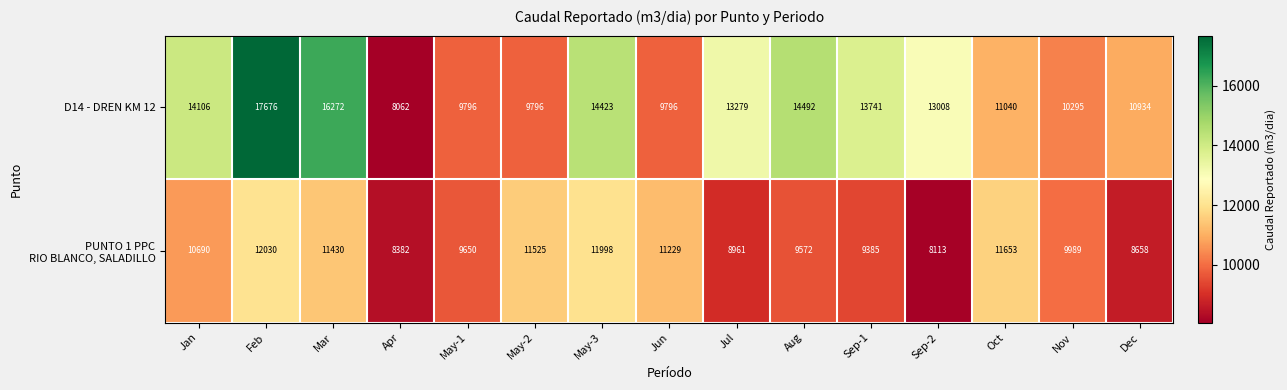

What is the difference between the highest and lowest values at Jun?

1433